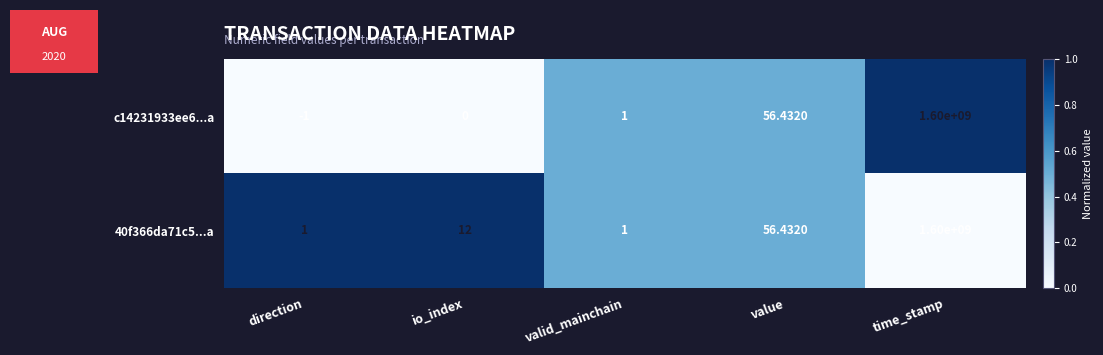

Which category has the highest value across all series?

time_stamp